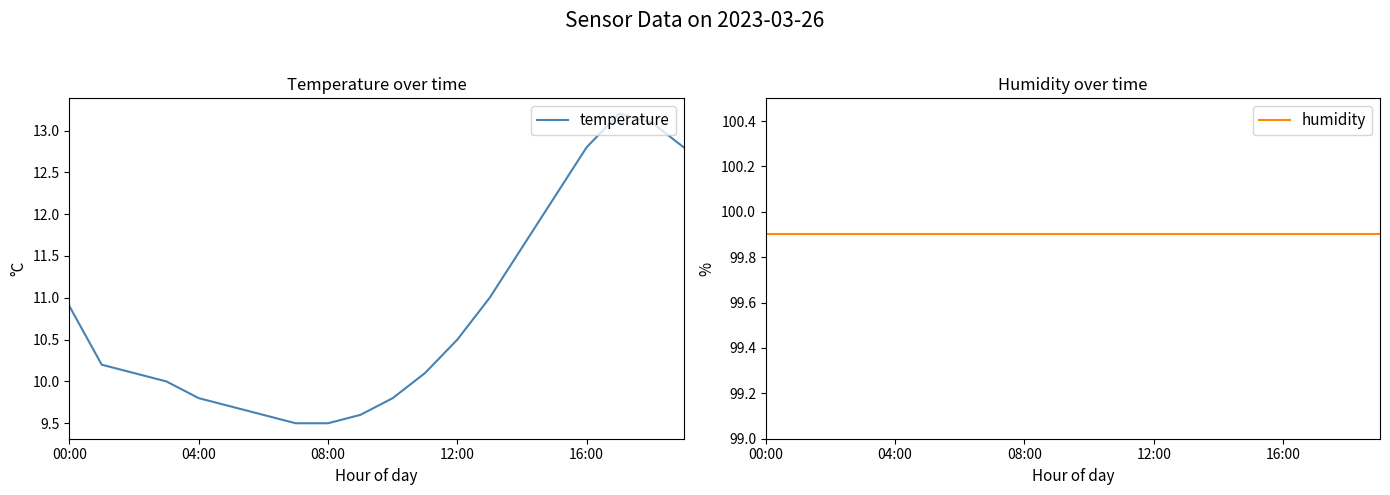

What is the maximum value for temperature?

13.2